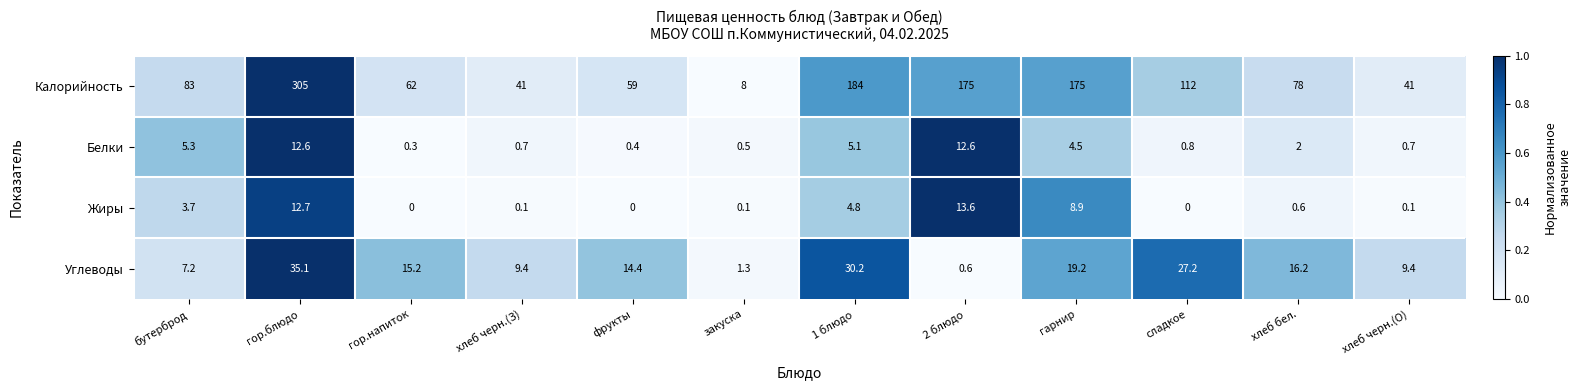

Rank the series by their maximum value, from highest to lowest.

Калорийность, Углеводы, Жиры, Белки